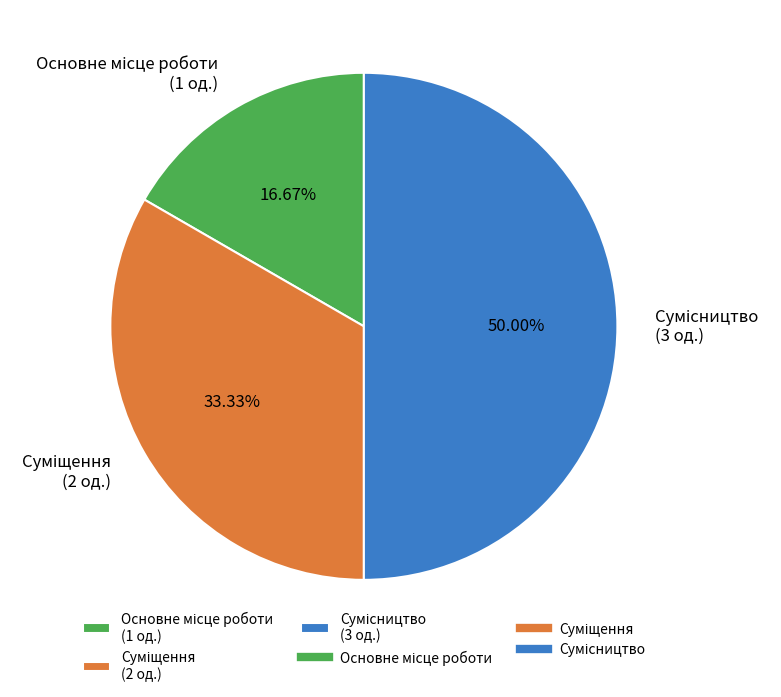

To the nearest percent, what is the average slice percentage?

33%